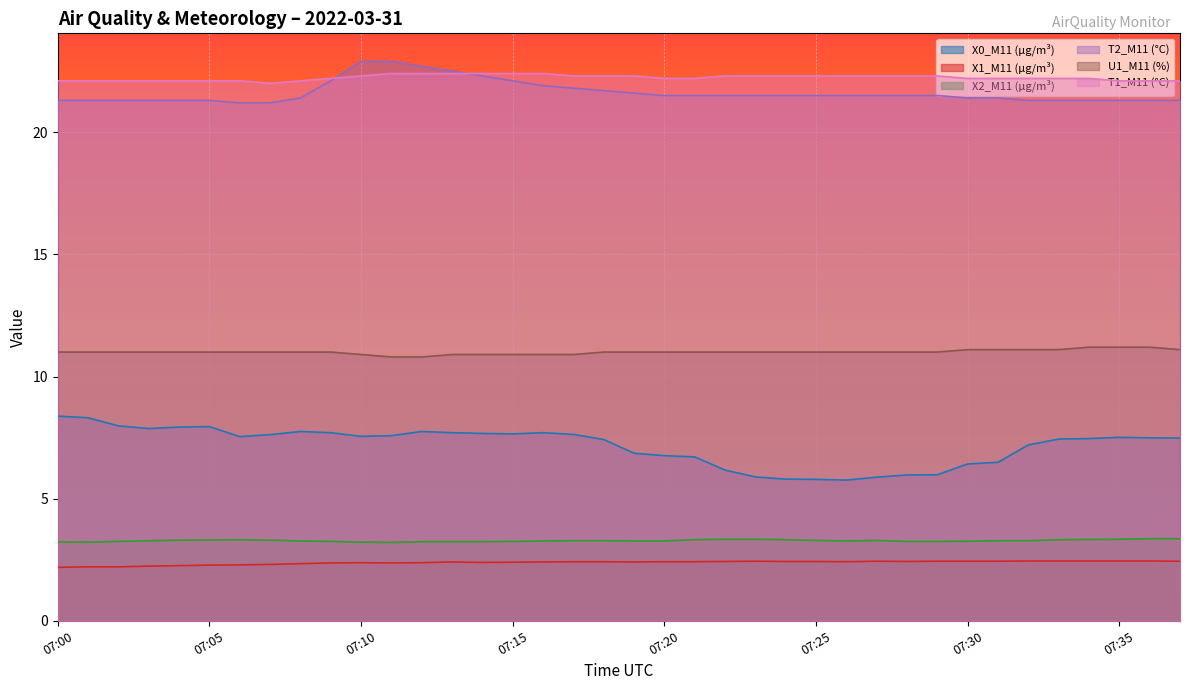

What is the total value across all series at 07:13?

69.2